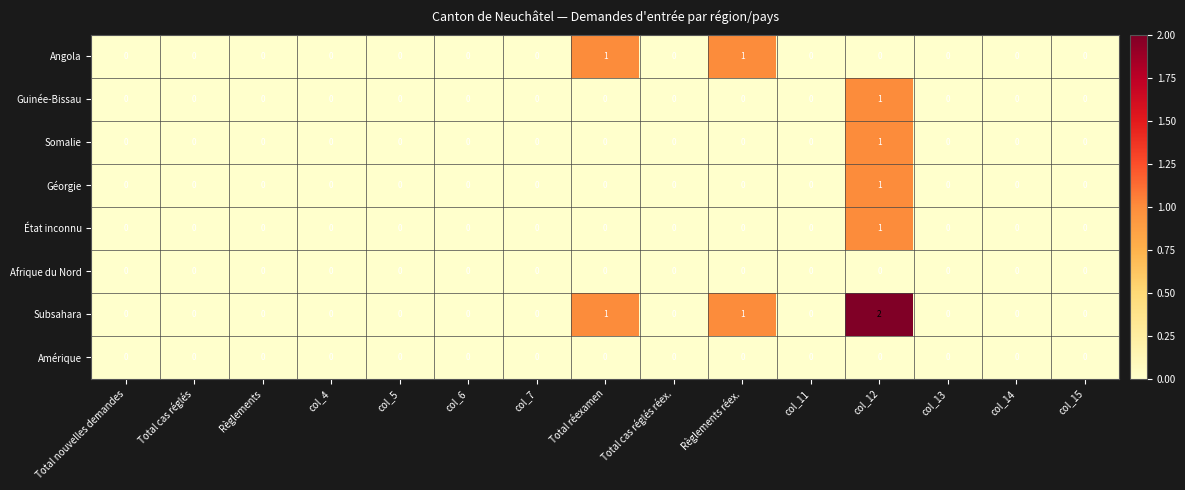

Which series has the largest total across all categories?

Subsahara